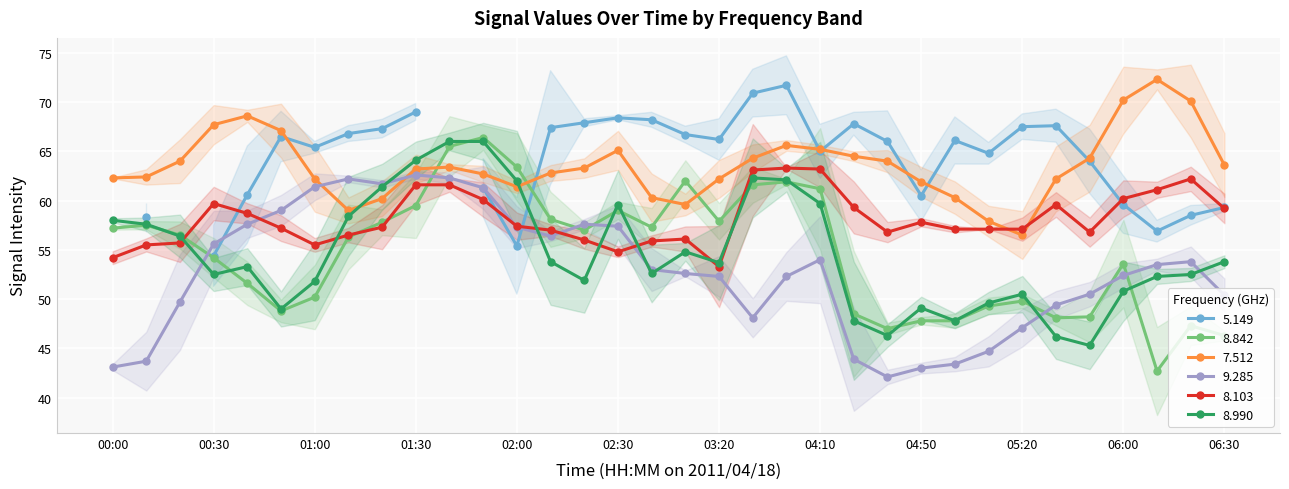

What is the greatest value displayed?

72.3